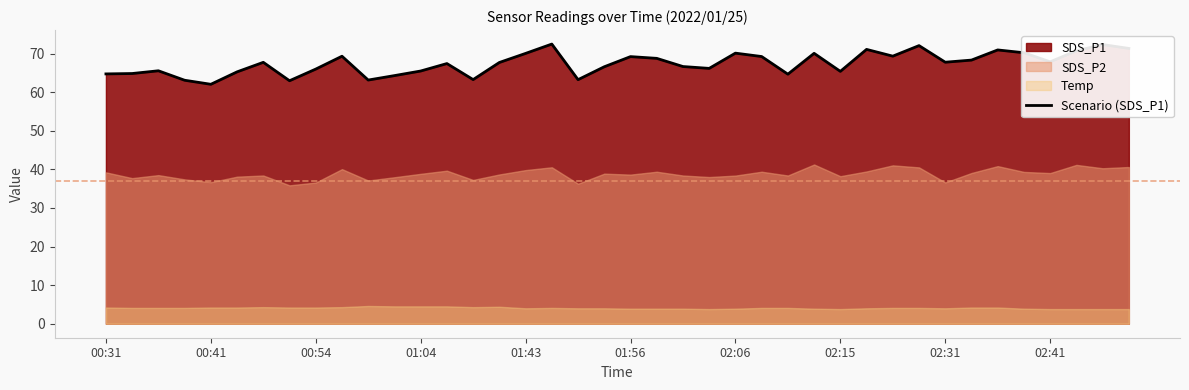

Is it true that Scenario (SDS_P1) equals 62.0 at 00:41?

True